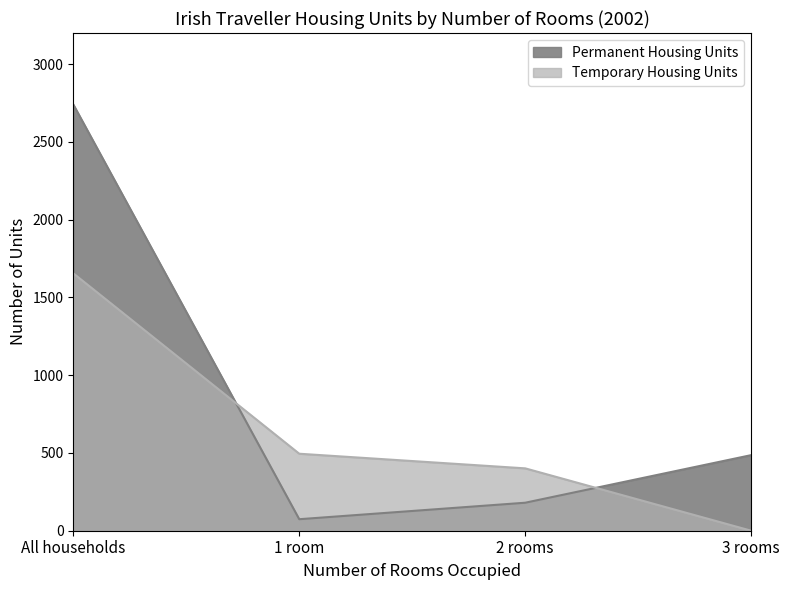

What are all the series names shown in the legend?

Permanent Housing Units, Temporary Housing Units